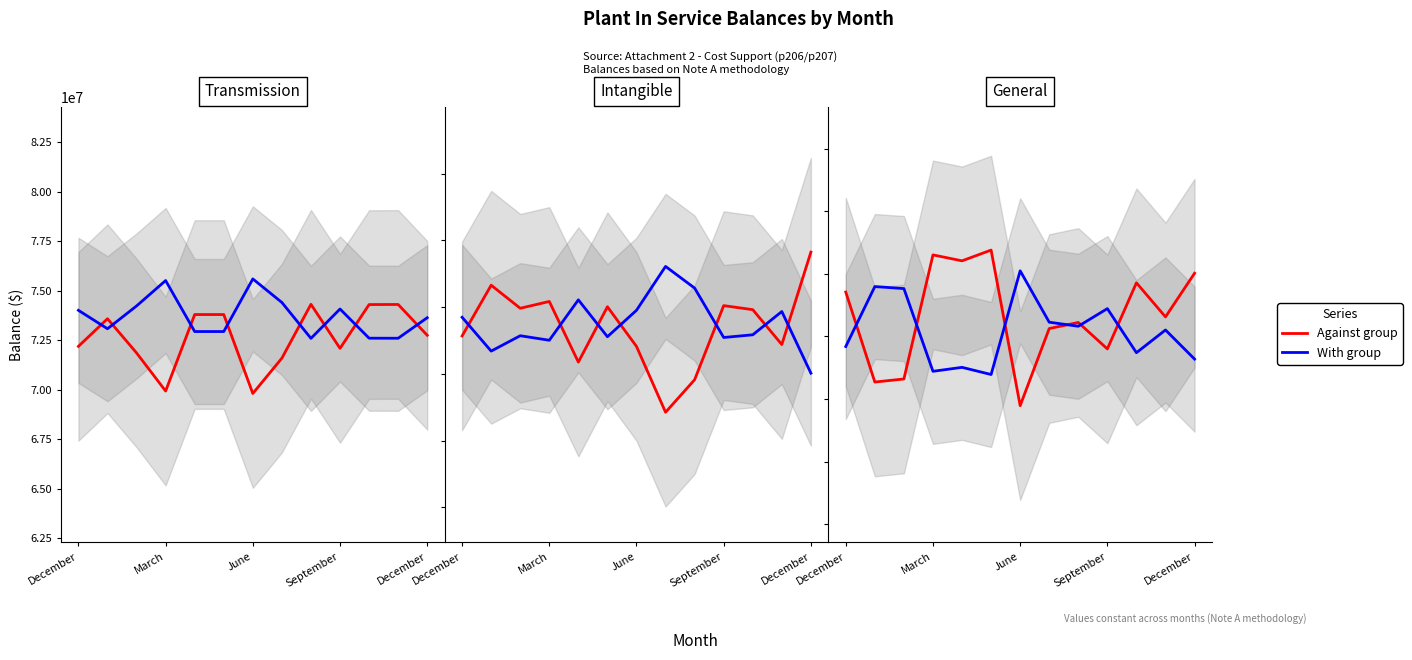

Which series has the largest total across all categories?

Against group